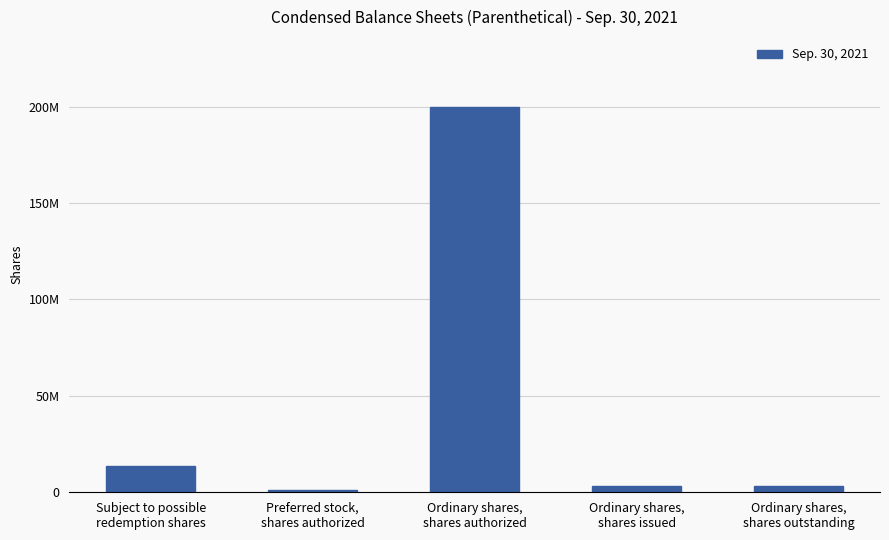

Which label corresponds to the smallest value in the chart?

Preferred stock,
shares authorized